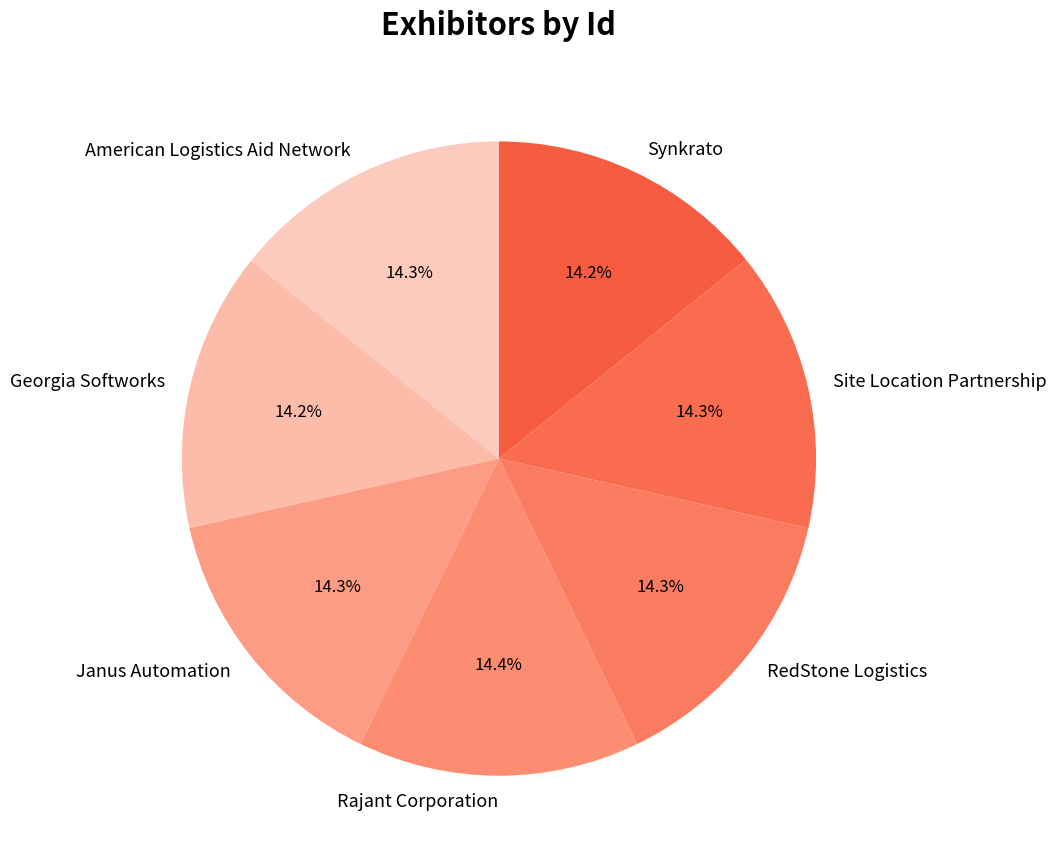

To the nearest percent, what is the average slice percentage?

14%